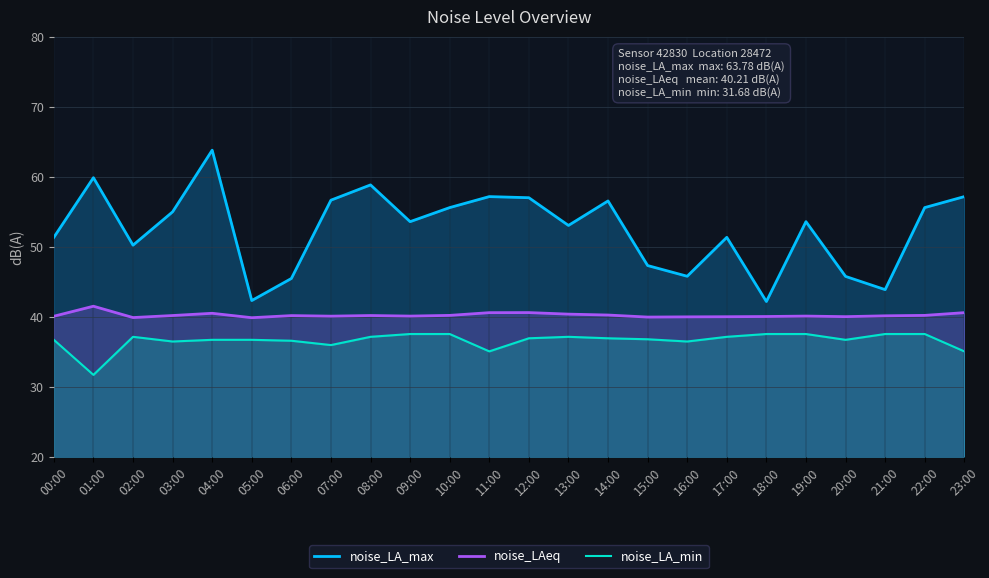

Is it true that noise_LA_min equals 51.0 at 18:00?

False